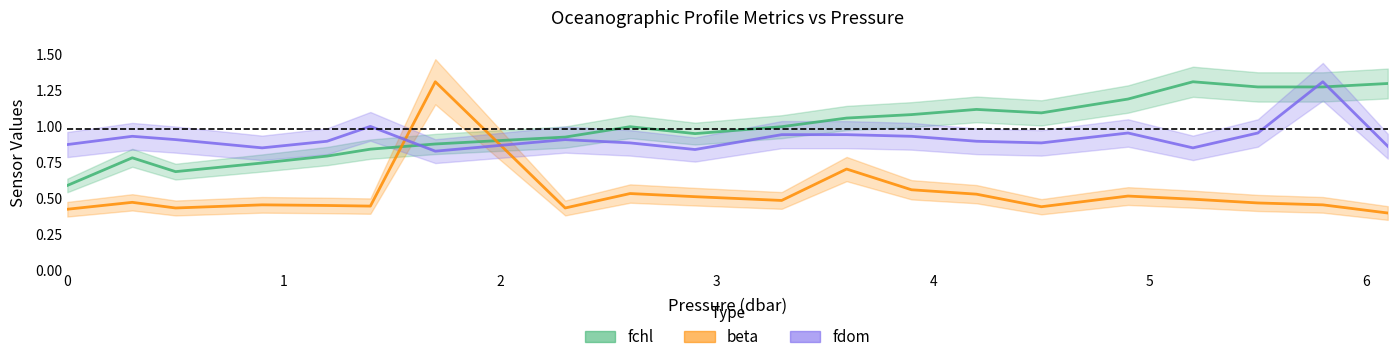

What position from the right is 0.0?

20